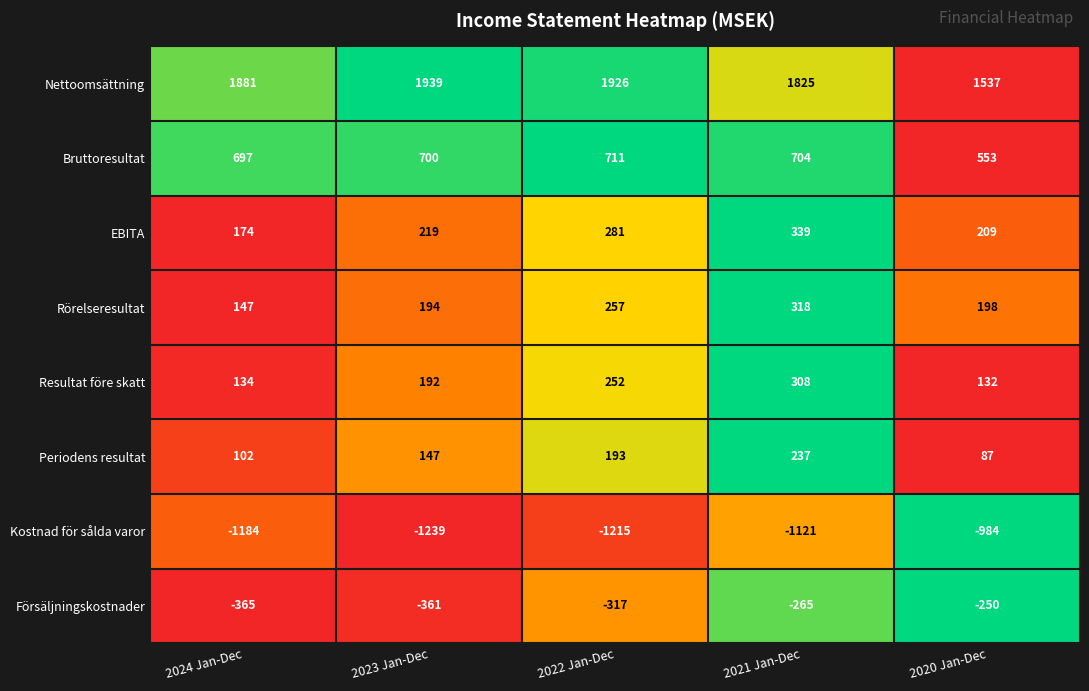

Read the Periodens resultat value at 2022 Jan-Dec.

193